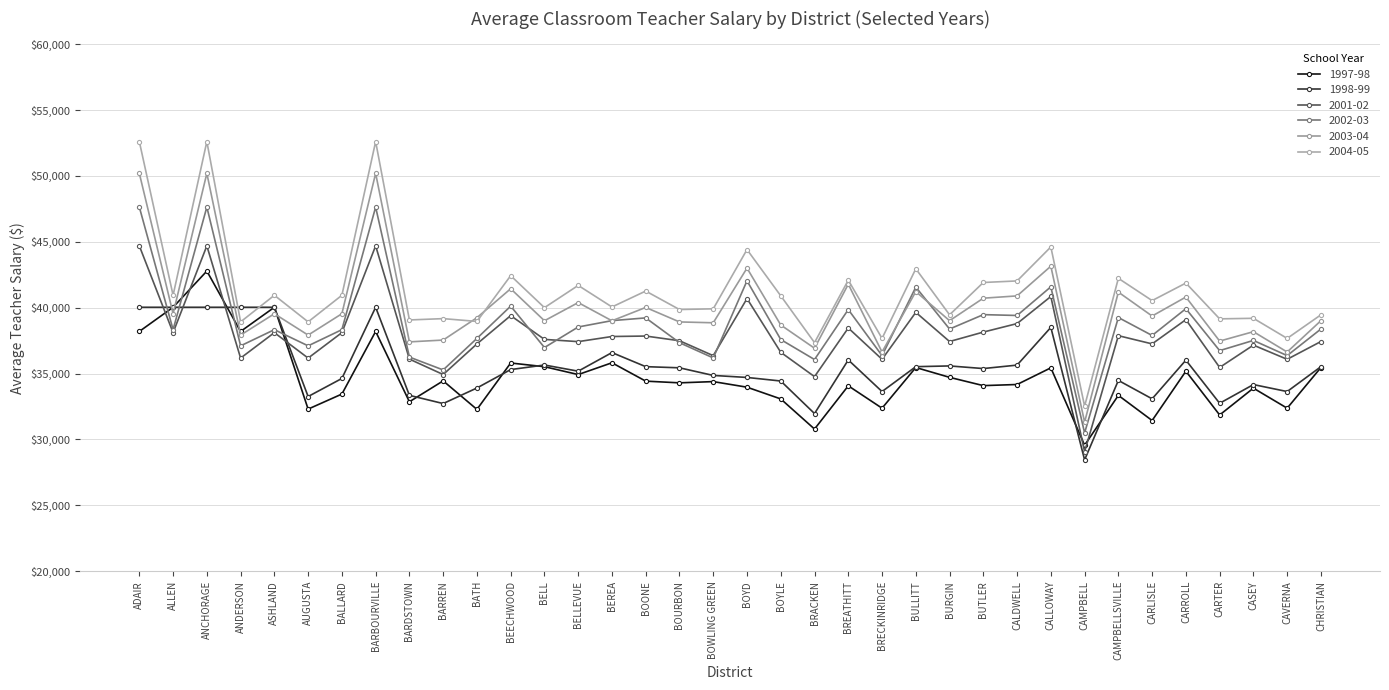

Where is the first local maximum for 2002-03?

ANCHORAGE